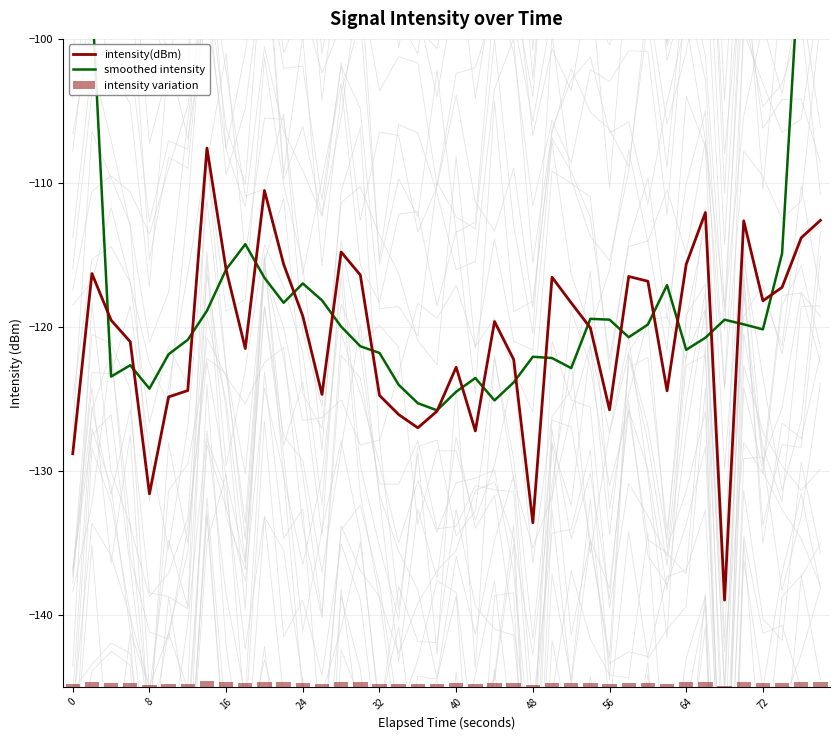

Reading left to right, list all the values displayed in this chart.

intensity(dBm): -128.8	-116.3	-119.5	-121.0	-131.6	-124.9	-124.4	-107.6	-116.0	-121.5	-110.5	-115.7	-119.3	-124.7	-114.8	-116.4	-124.8	-126.1	-127.0	-125.9	-122.8	-127.2	-119.6	-122.3	-133.6	-116.6	-118.3	-120.1	-125.8	-116.5	-116.8	-124.5	-115.7	-112.1	-139.0	-112.6	-118.2	-117.3	-113.8	-112.6
smoothed intensity: -72.9	-97.1	-123.5	-122.7	-124.3	-121.9	-120.9	-118.9	-116.0	-114.3	-116.6	-118.3	-117.0	-118.2	-120.0	-121.4	-121.8	-124.0	-125.3	-125.8	-124.5	-123.6	-125.1	-123.9	-122.1	-122.2	-122.9	-119.4	-119.5	-120.7	-119.8	-117.1	-121.6	-120.8	-119.5	-119.8	-120.2	-114.9	-92.4	-68.7
intensity variation: 0.2	0.3	0.3	0.2	0.1	0.2	0.2	0.4	0.3	0.2	0.3	0.3	0.3	0.2	0.3	0.3	0.2	0.2	0.2	0.2	0.2	0.2	0.3	0.2	0.1	0.3	0.3	0.2	0.2	0.3	0.3	0.2	0.3	0.3	0.1	0.3	0.3	0.3	0.3	0.3